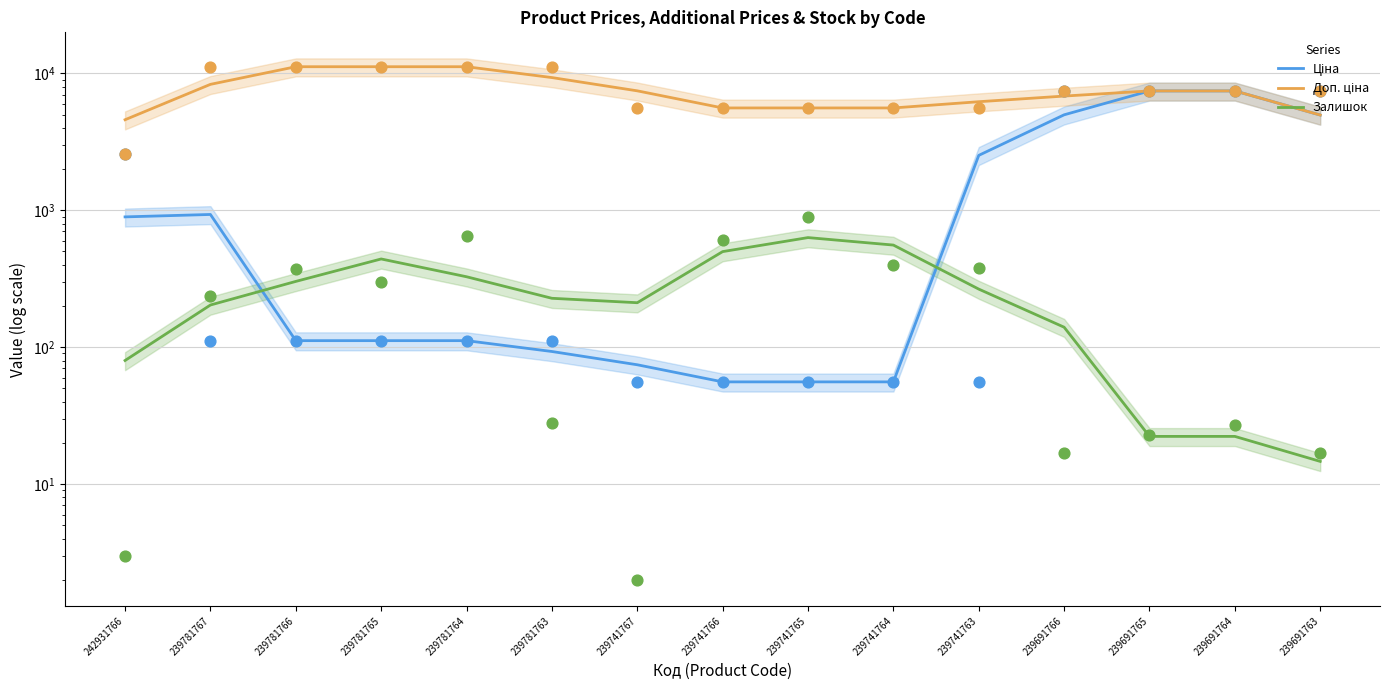

Which series reaches the minimum Y coordinate?

Залишок